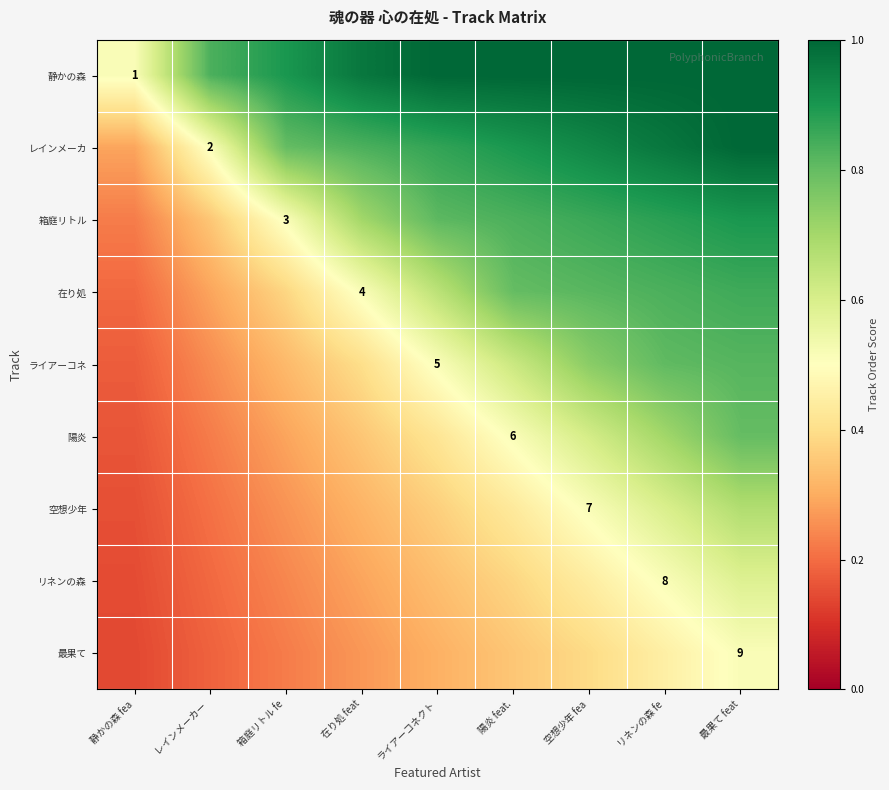

Which series has the largest range (max minus min)?

レインメーカ